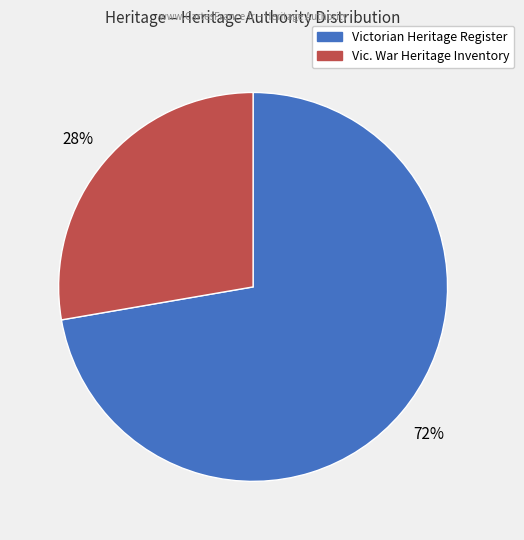

How many slices are in this pie chart?

2